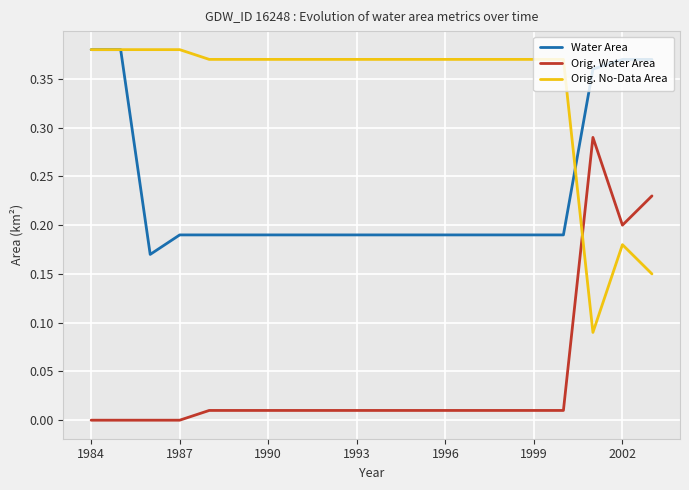

List the series in order of their overall mean, lowest first.

Orig. Water Area, Water Area, Orig. No-Data Area